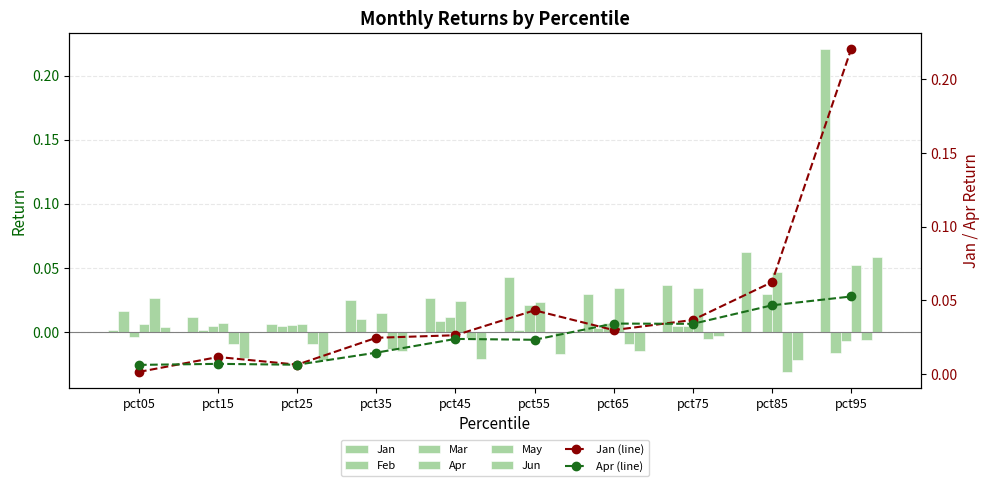

Which series has the largest range (max minus min)?

Jan